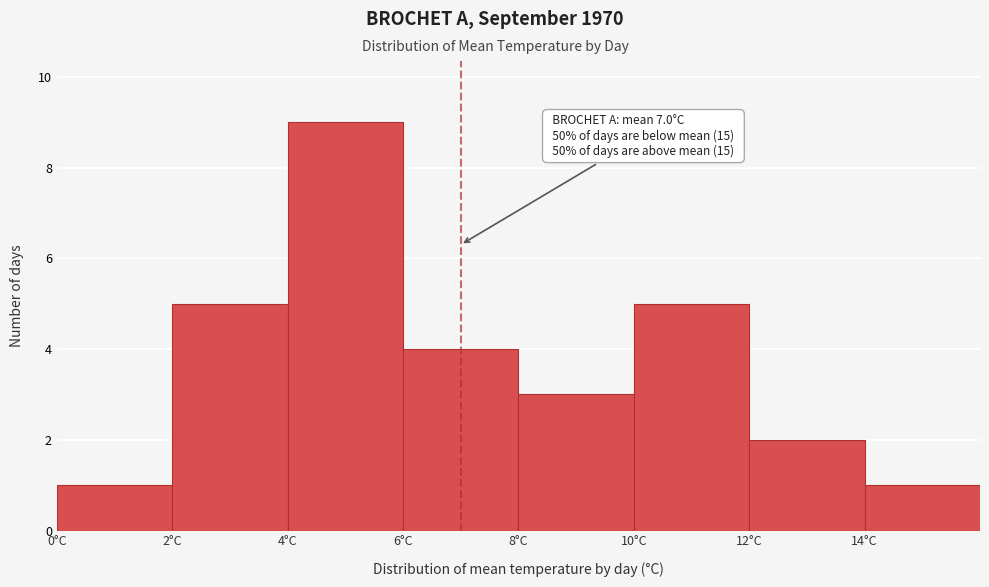

Over which range of the x-axis is the bar tallest?

4 to 6